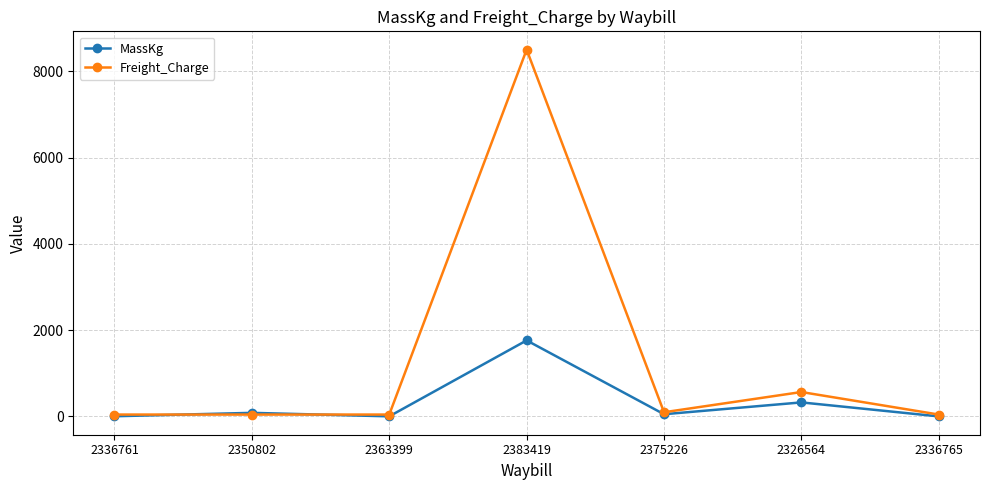

How many lines are shown in the chart?

2